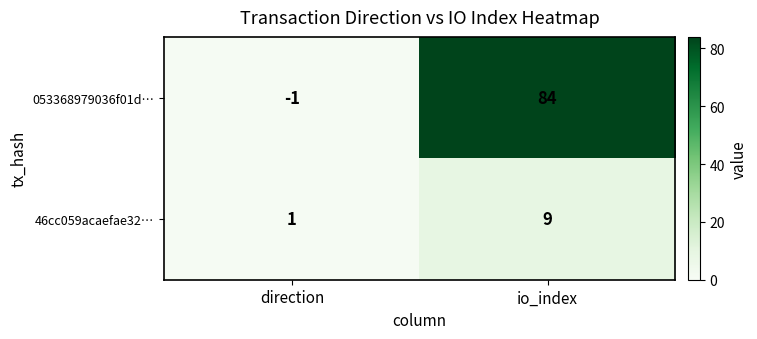

What is the greatest value displayed?

84